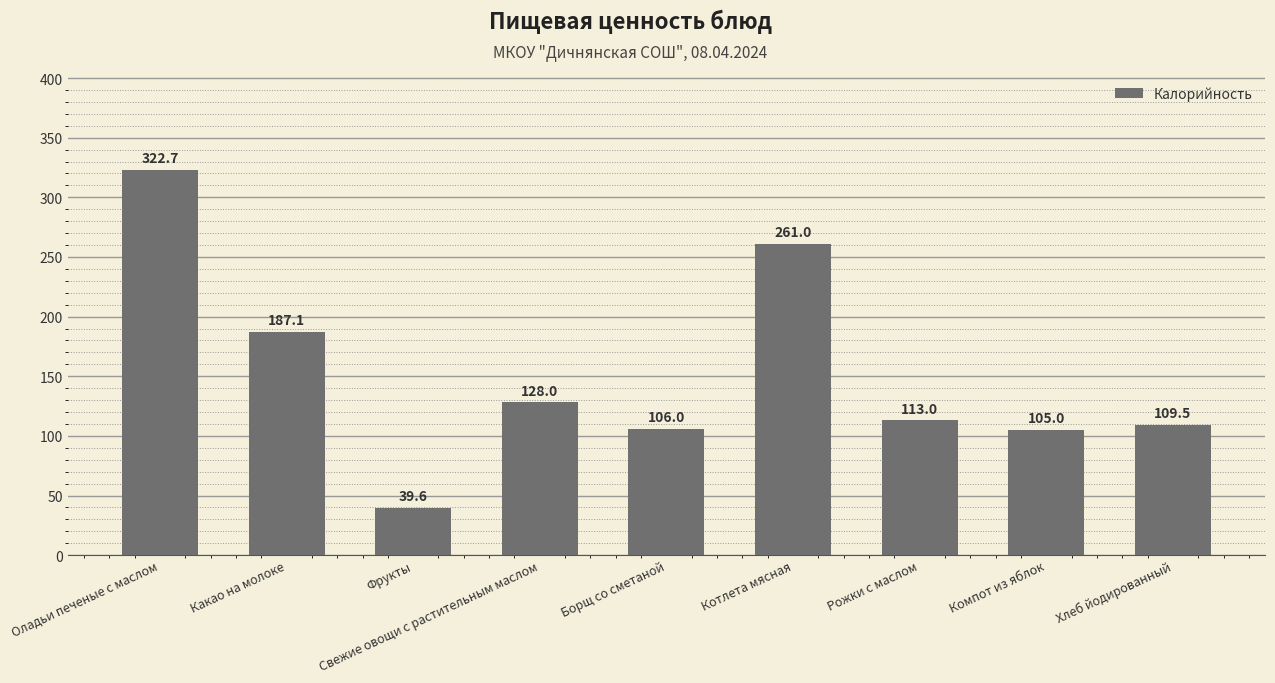

What position from the left is Хлеб йодированный?

9